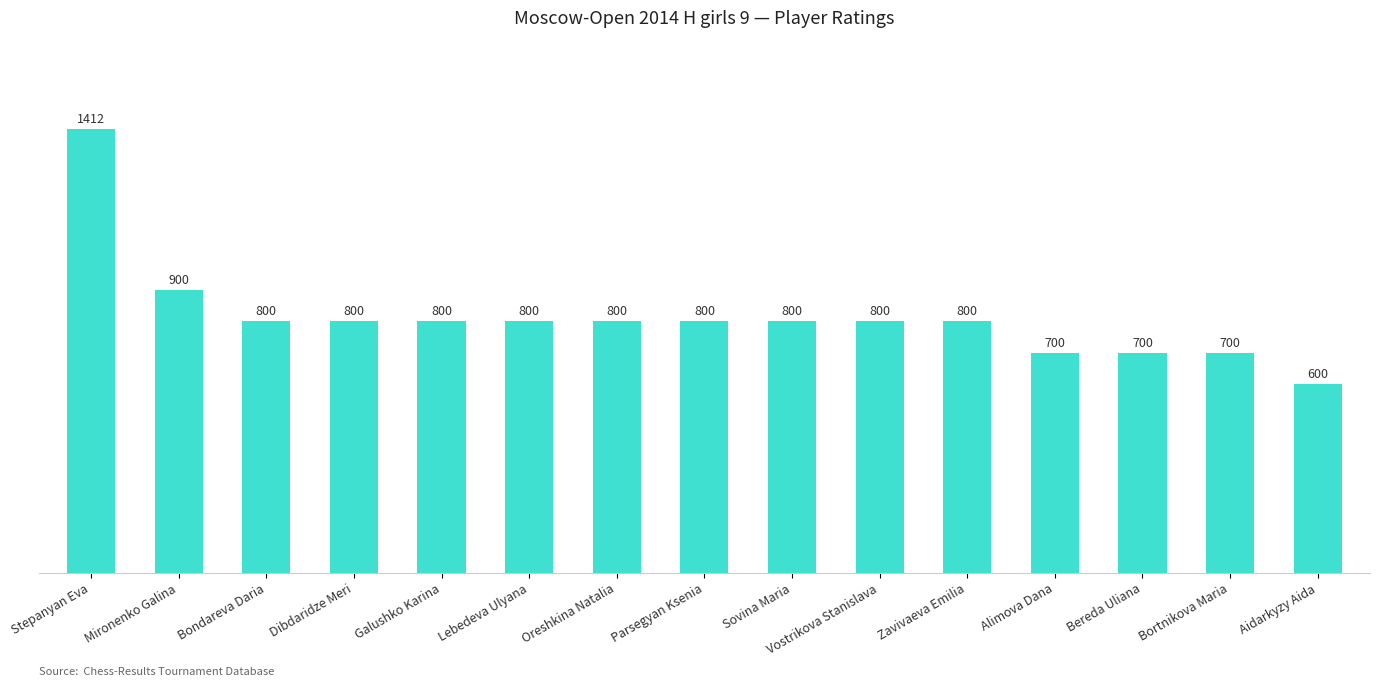

Reading right to left, list all the values displayed in this chart.

Aidarkyzy Aida=600	Bortnikova Maria=700	Bereda Uliana=700	Alimova Dana=700	Zavivaeva Emilia=800	Vostrikova Stanislava=800	Sovina Maria=800	Parsegyan Ksenia=800	Oreshkina Natalia=800	Lebedeva Ulyana=800	Galushko Karina=800	Dibdaridze Meri=800	Bondareva Daria=800	Mironenko Galina=900	Stepanyan Eva=1412